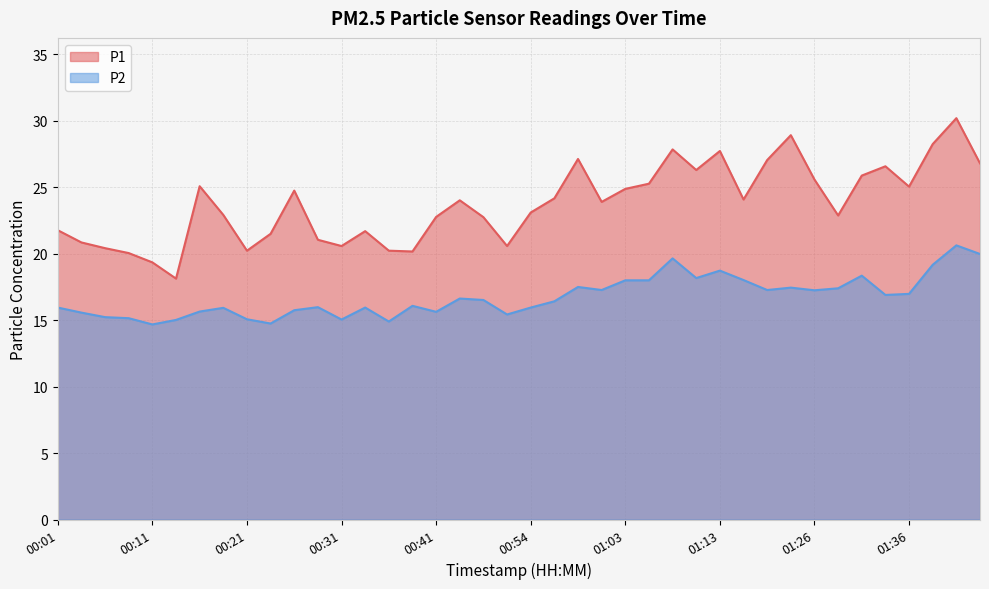

At which label is P1 closest to 24?

00:46